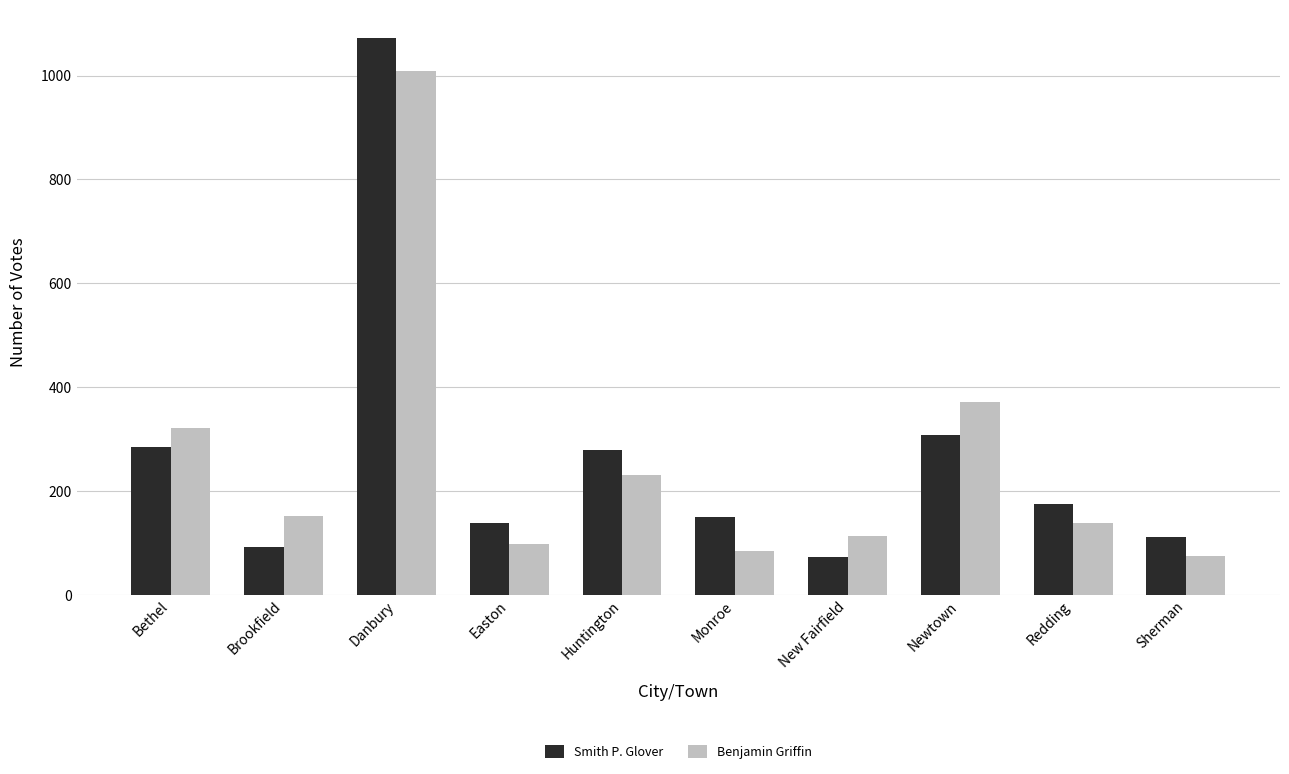

How many bars are there in total?

20